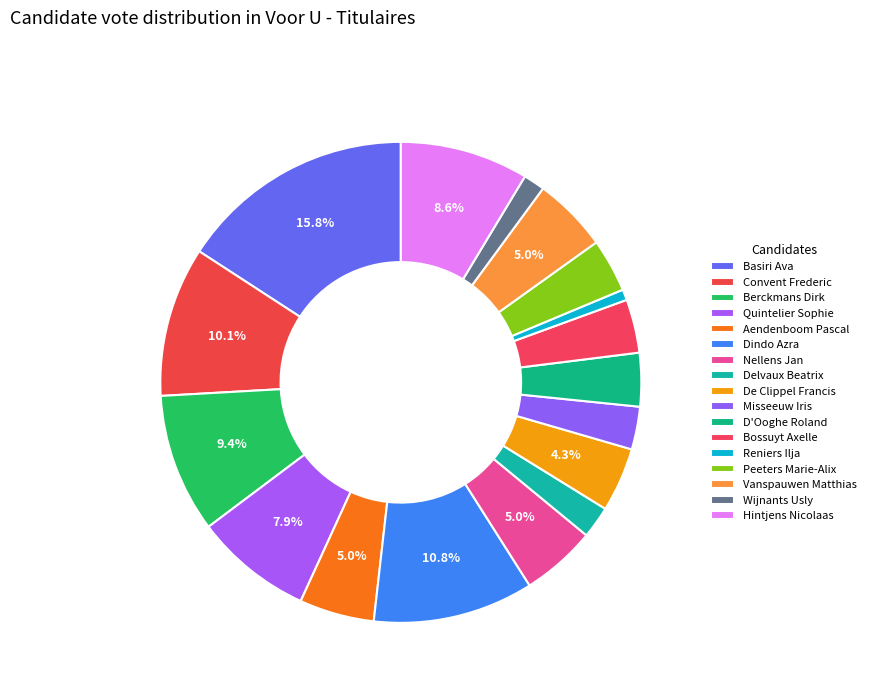

Does Delvaux Beatrix account for over 50% of the chart?

No